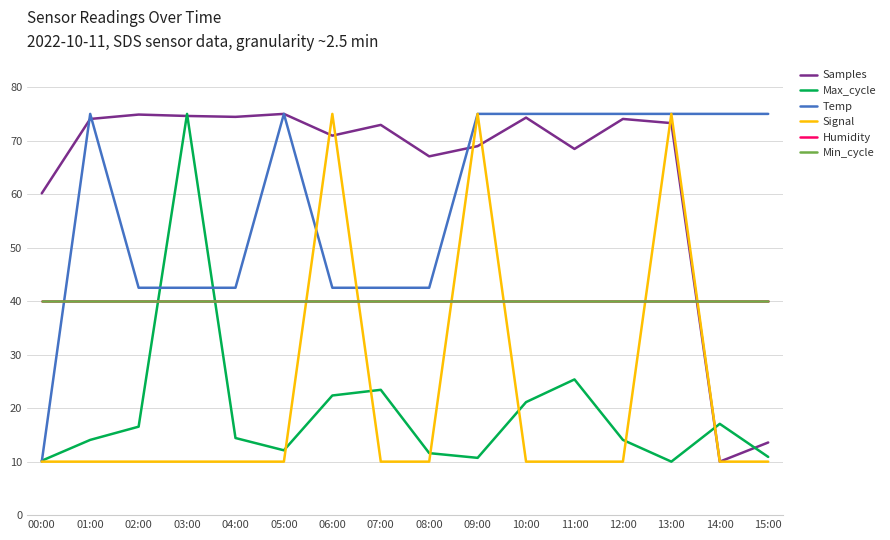

Does the chart display data point markers on the line(s)?

No